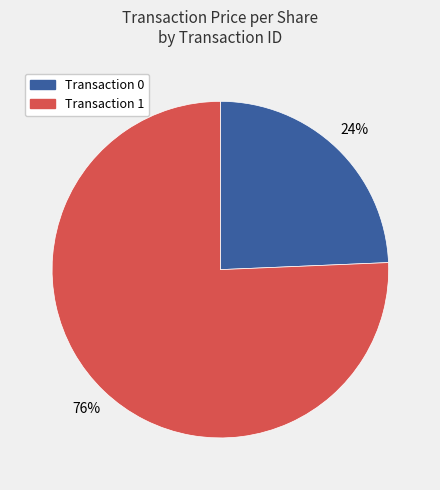

To the nearest percent, what is the average slice percentage?

50%